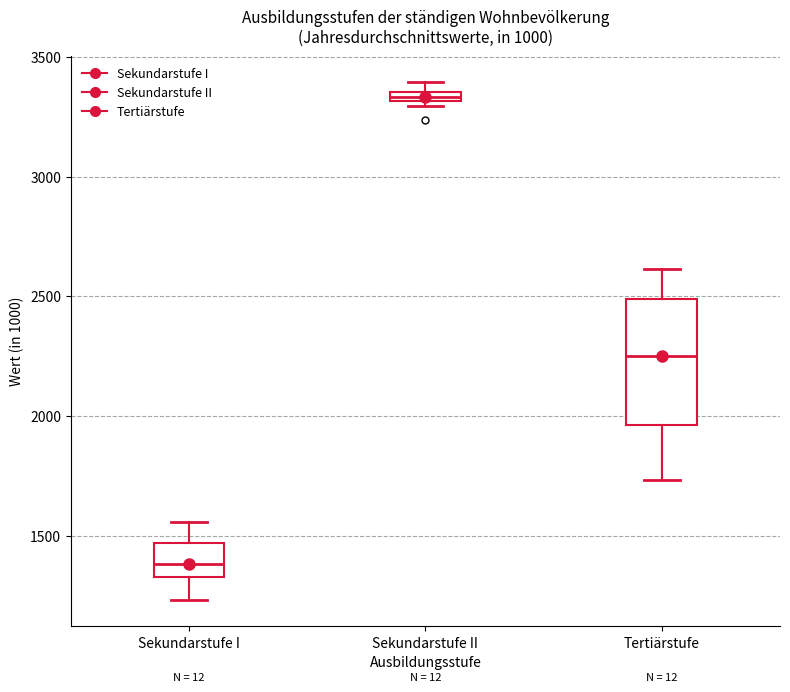

Which box has the lowest median line?

Sekundarstufe I